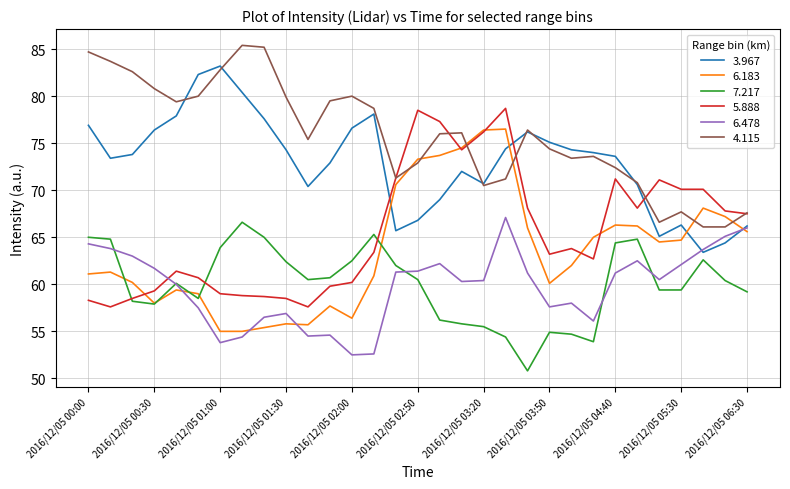

Does the chart display data point markers on the line(s)?

No